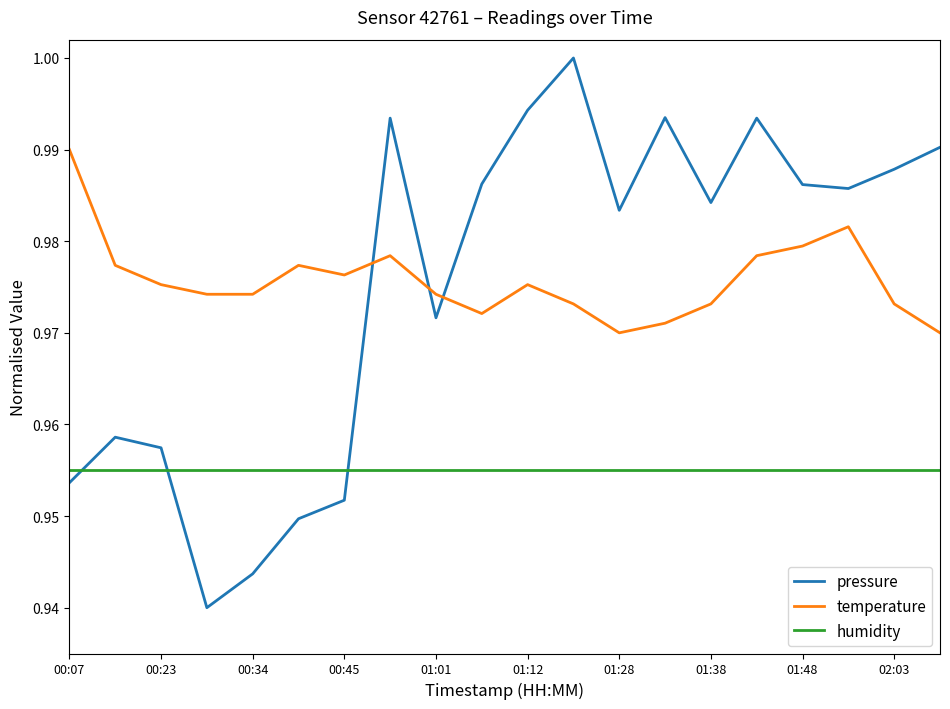

True or false: pressure and temperature cross at least once.

True